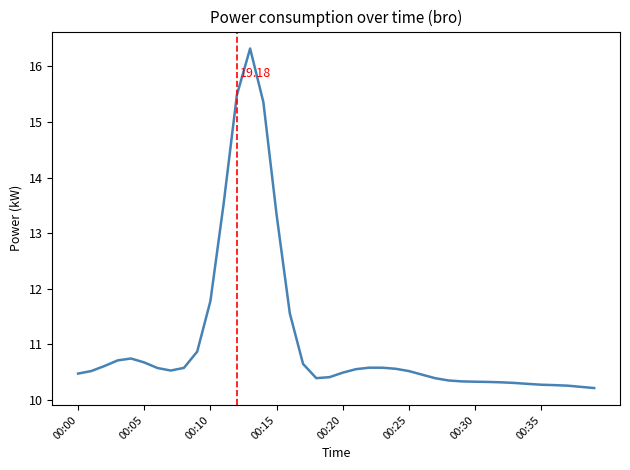

What is the difference between the maximum and minimum values?

6.1